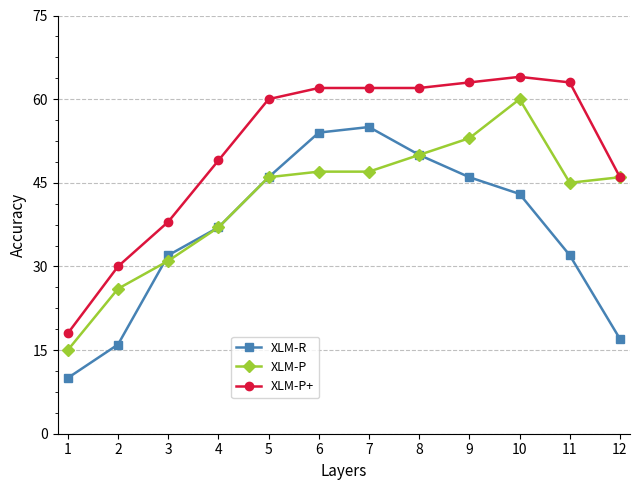

List the series in order of their overall mean, highest first.

XLM-P+, XLM-P, XLM-R